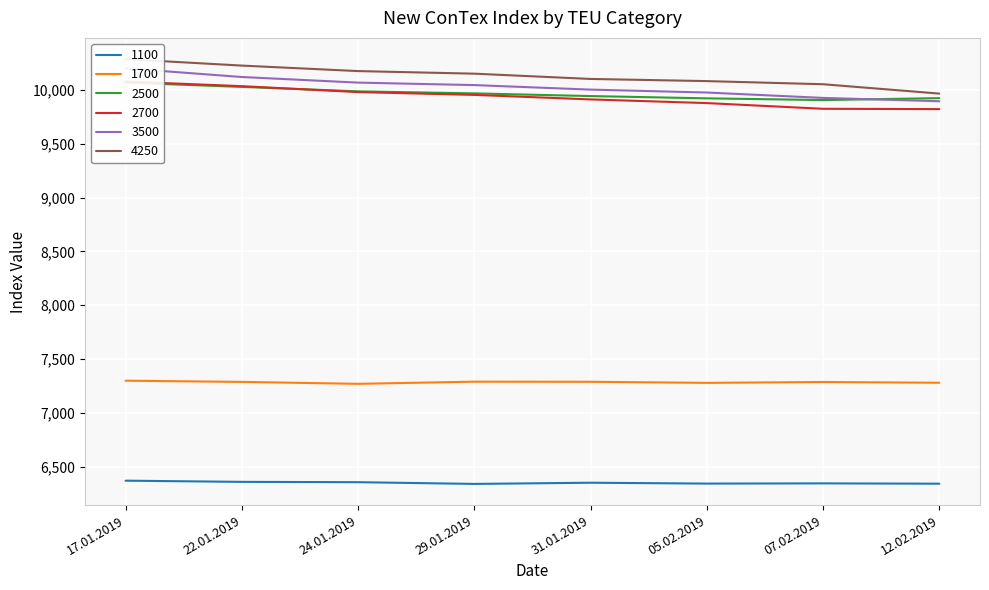

True or false: 1100 has a value of 6342 at 29.01.2019.

True